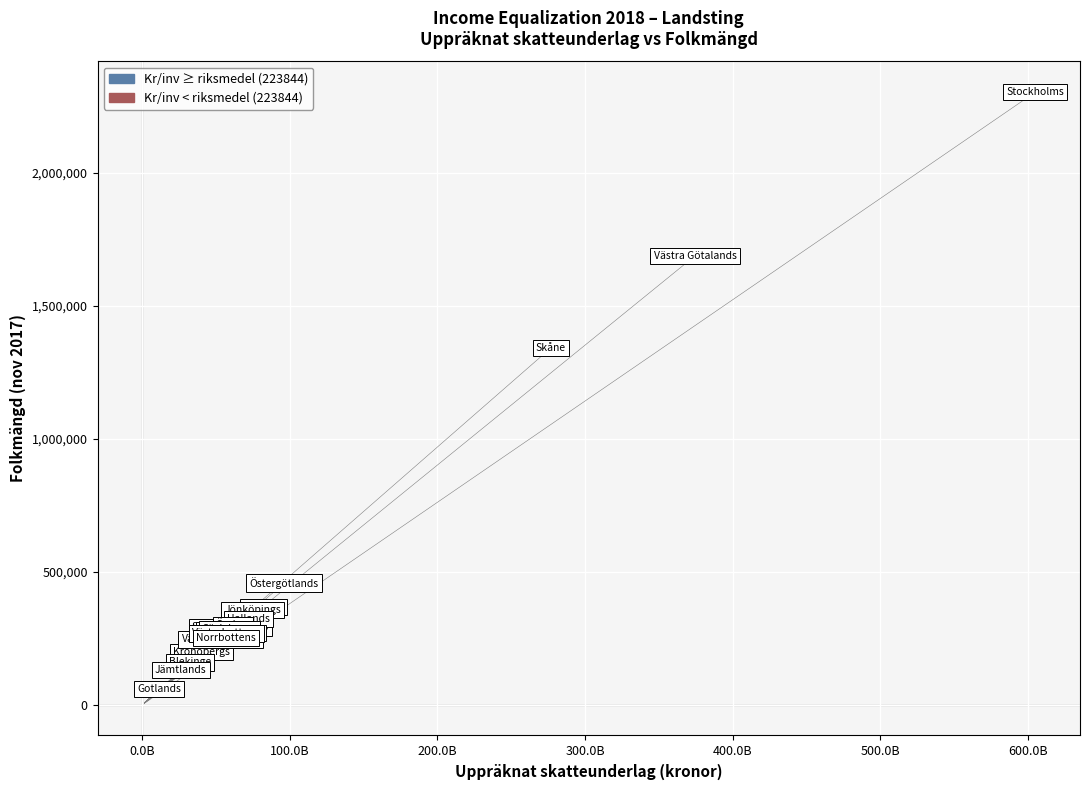

What Y value in the scatter plot is closest to 1180954?

1342180